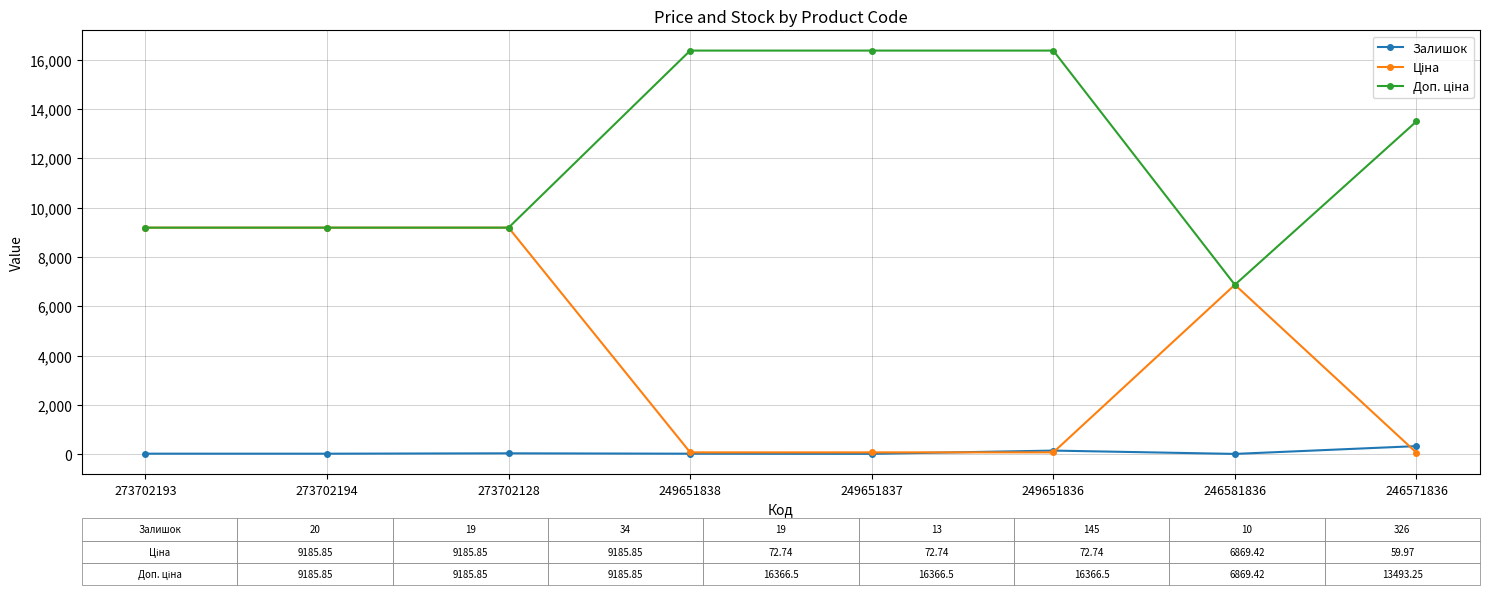

Is it true that Залишок equals 145.0 at 249651836?

True